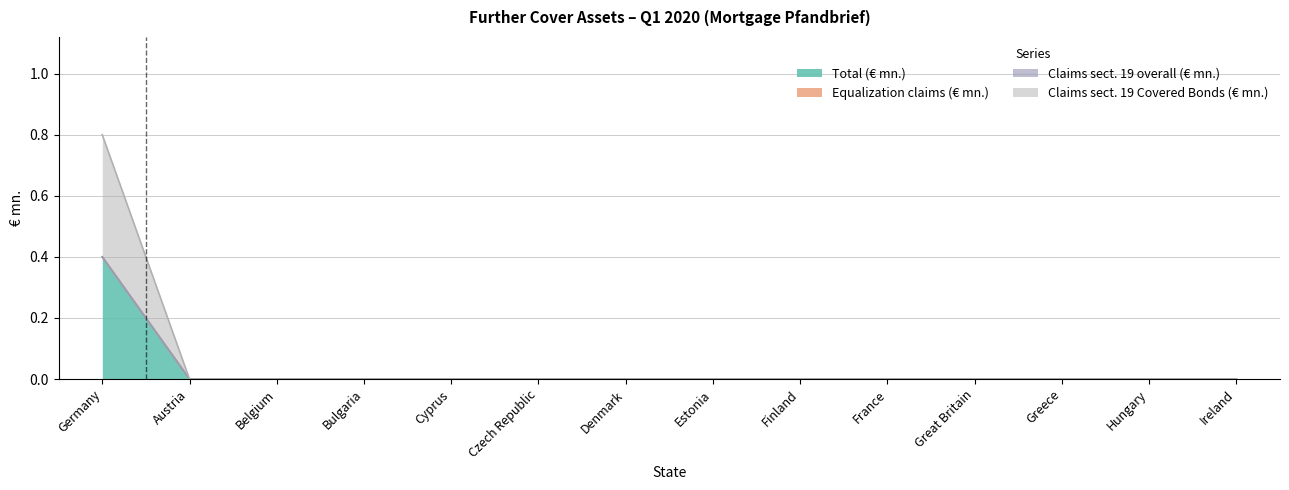

How many data points in Claims sect. 19 Covered Bonds (€ mn.) are above 0?

1